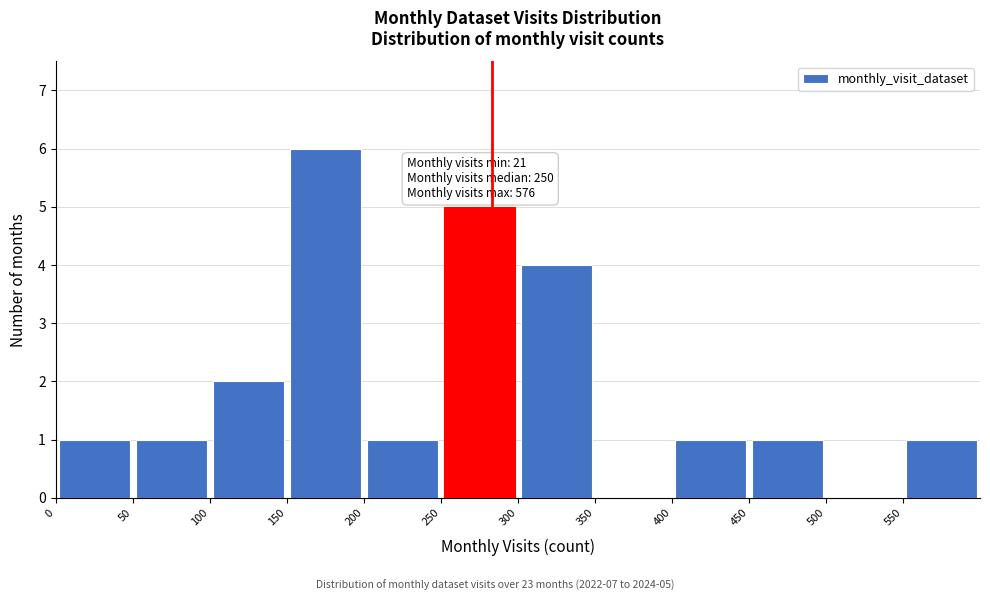

Over which range of the x-axis is the bar tallest?

150 to 200